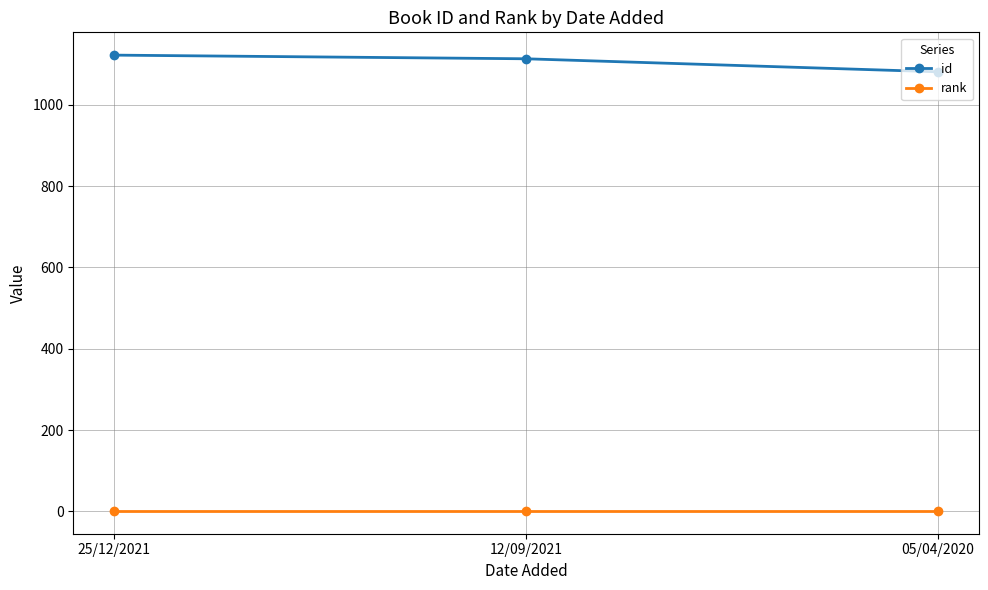

What is the difference between the maximum and minimum values in the id series?

41